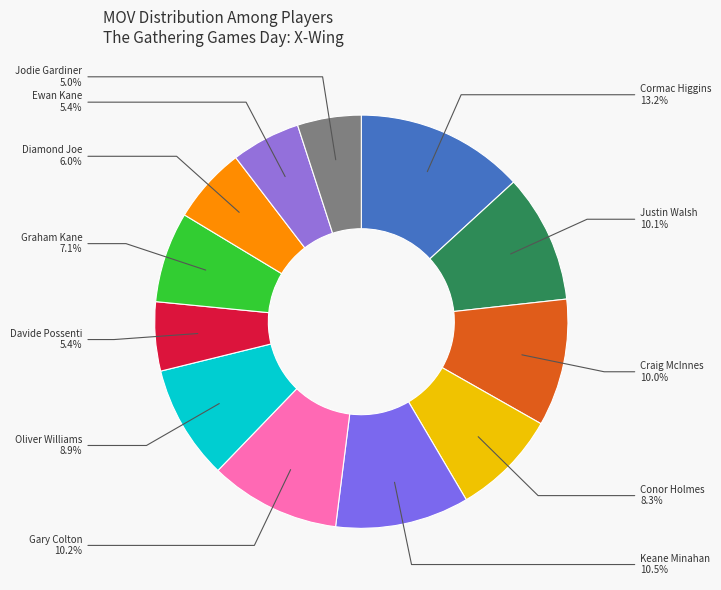

Which slice is the smallest?

Jodie Gardiner